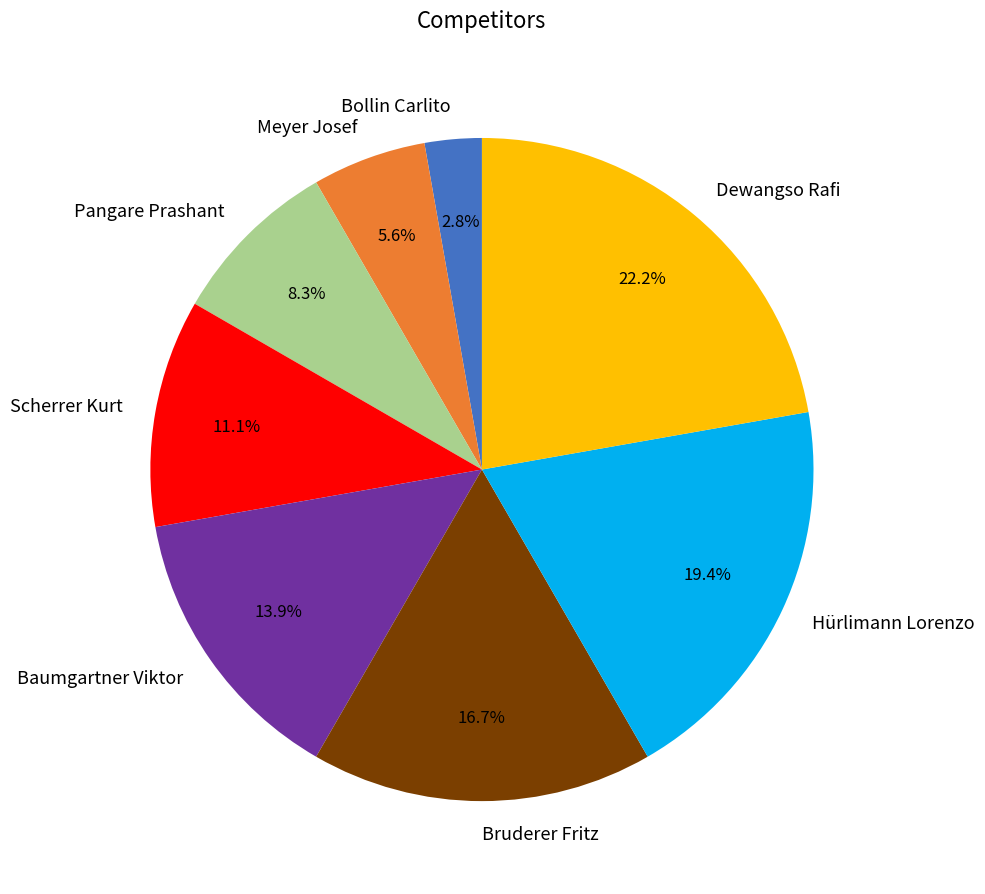

The Meyer Josef slice represents 6% of the pie. True or false?

True